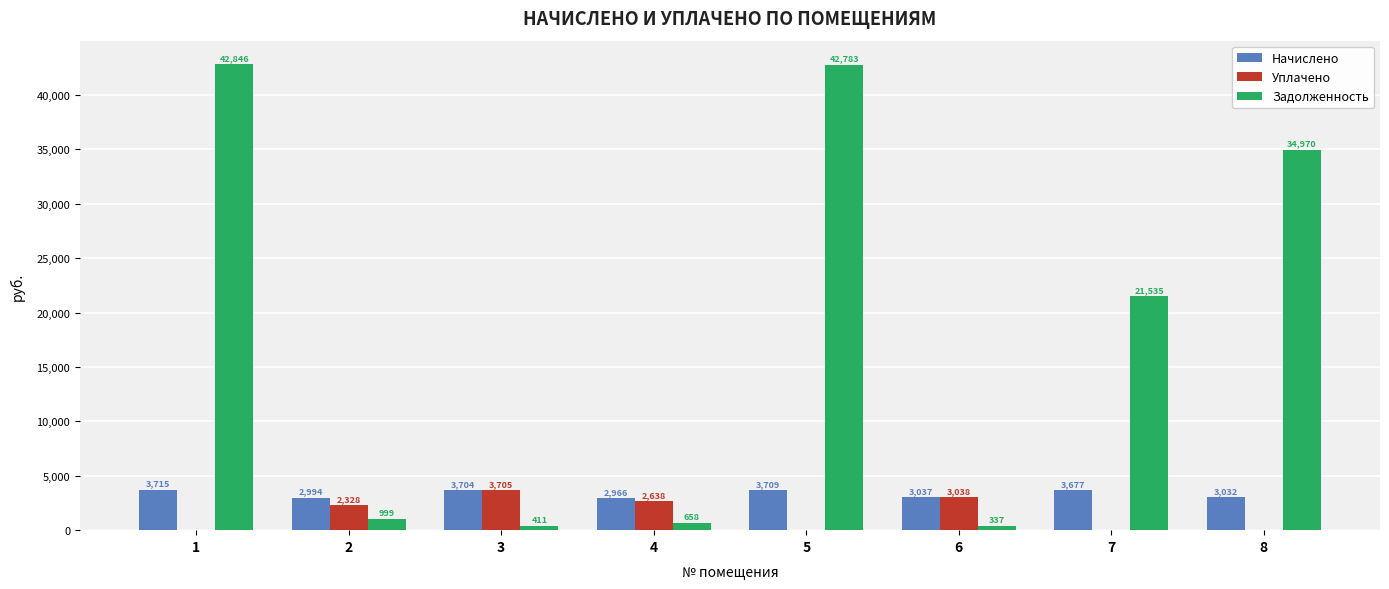

The Задолженность series shows 42846.0 at 1. True or false?

True